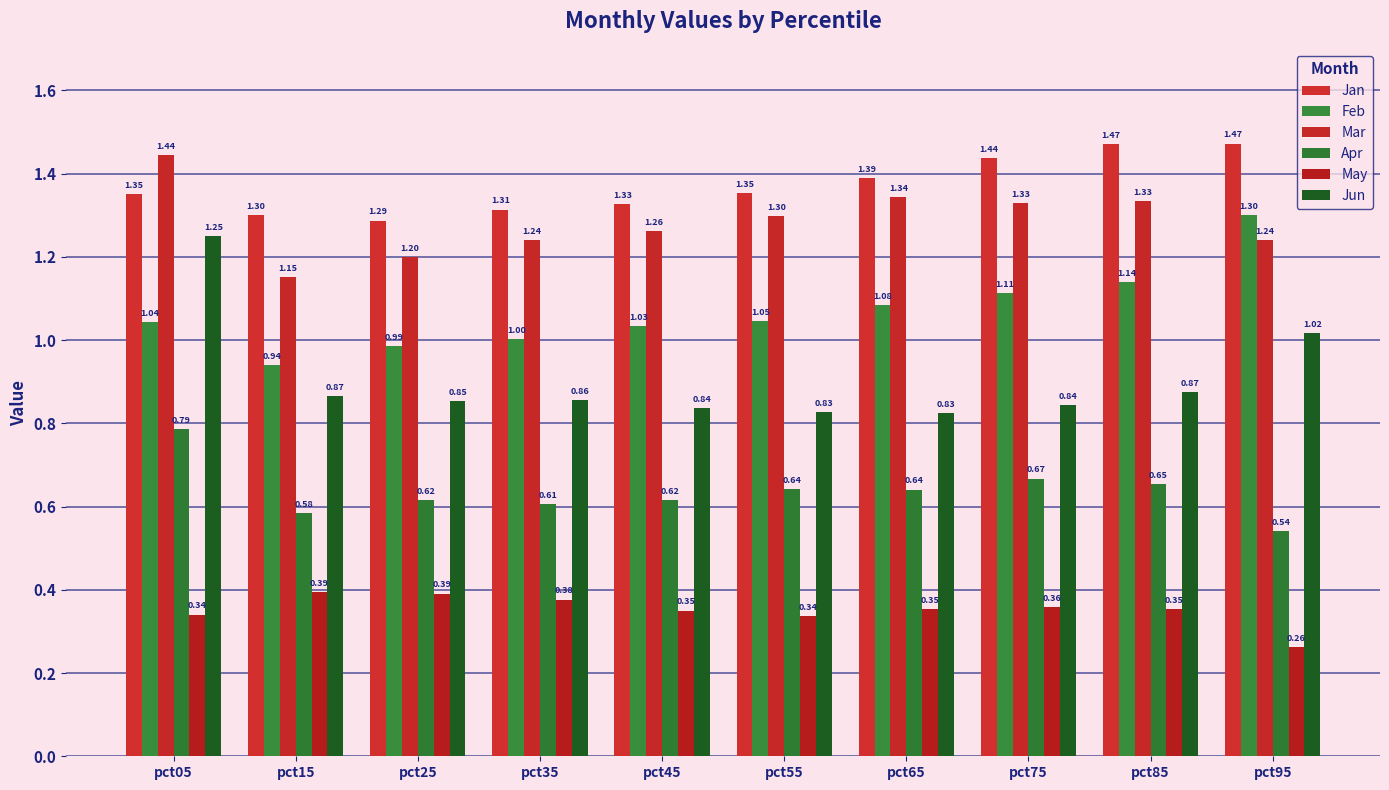

Is the value of May at pct75 greater than the value of Jun at pct85?

No